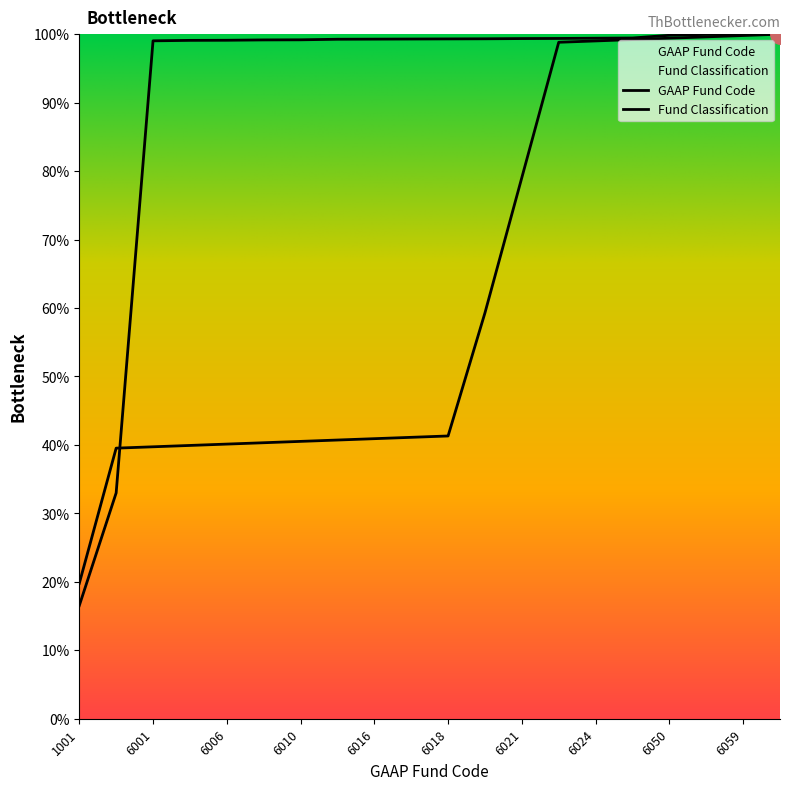

How many data points in GAAP Fund Code are less than 99?

2